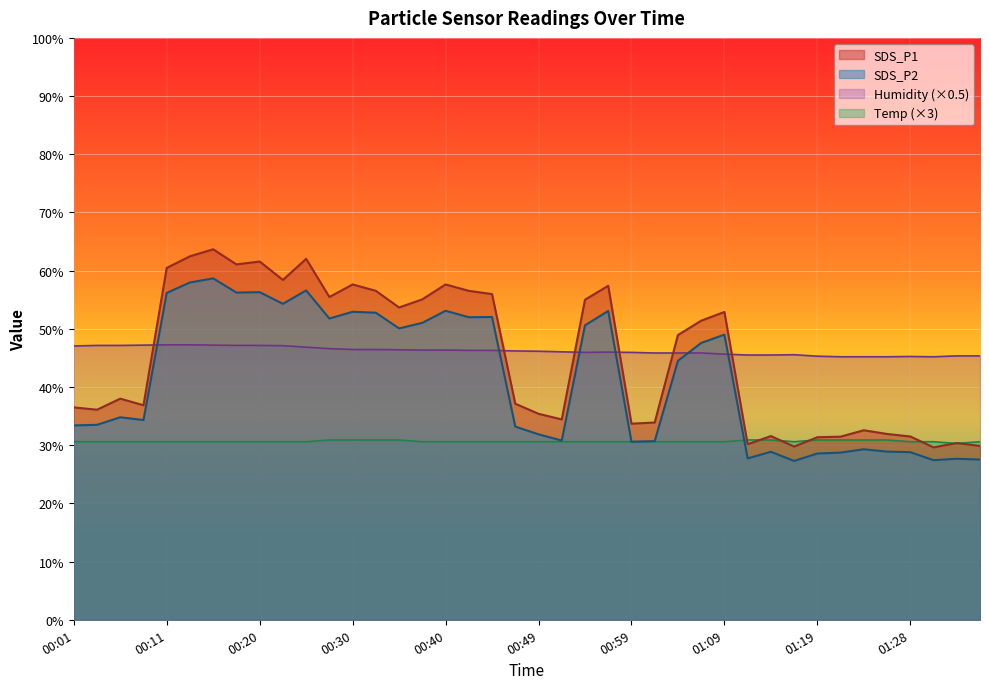

Reading right to left, what are all the values shown in this chart?

SDS_P1: 01:36=29.9	01:33=30.4	01:31=29.6	01:28=31.5	01:26=31.9	01:23=32.6	01:21=31.5	01:19=31.4	01:16=29.8	01:14=31.6	01:11=30.2	01:09=52.9	01:06=51.4	01:04=48.9	01:02=33.9	00:59=33.7	00:57=57.4	00:54=55.0	00:52=34.4	00:49=35.4	00:47=37.1	00:45=56.0	00:42=56.5	00:40=57.6	00:37=55.1	00:35=53.7	00:32=56.5	00:30=57.6	00:28=55.5	00:25=62.0	00:23=58.4	00:20=61.6	00:18=61.1	00:15=63.7	00:13=62.5	00:11=60.5	00:08=36.9	00:06=38.0	00:03=36.1	00:01=36.5
SDS_P2: 01:36=27.5	01:33=27.7	01:31=27.4	01:28=28.8	01:26=28.9	01:23=29.3	01:21=28.7	01:19=28.6	01:16=27.3	01:14=28.9	01:11=27.7	01:09=49.0	01:06=47.6	01:04=44.5	01:02=30.7	00:59=30.6	00:57=53.1	00:54=50.6	00:52=30.8	00:49=31.9	00:47=33.2	00:45=52.0	00:42=52.0	00:40=53.1	00:37=51.0	00:35=50.1	00:32=52.8	00:30=52.9	00:28=51.8	00:25=56.6	00:23=54.3	00:20=56.3	00:18=56.2	00:15=58.7	00:13=58.0	00:11=56.2	00:08=34.3	00:06=34.8	00:03=33.5	00:01=33.4